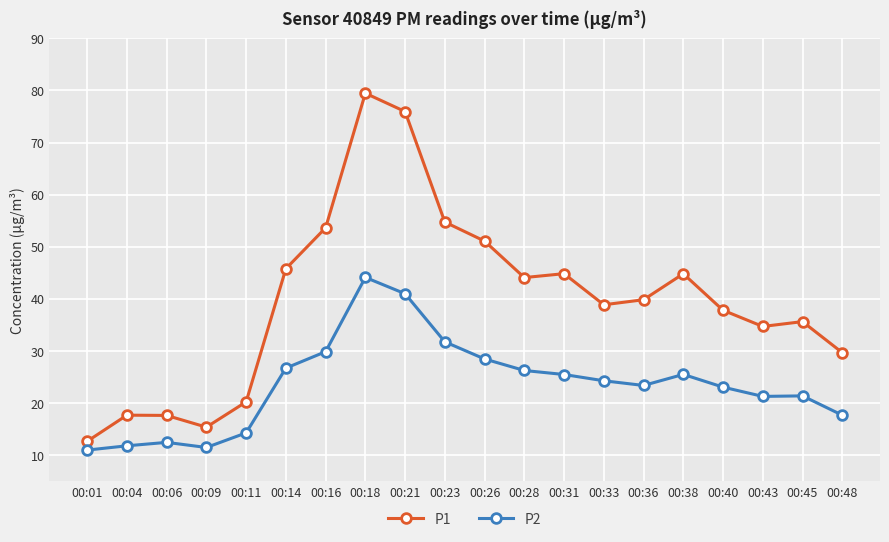

What is the difference between the maximum and minimum values in the P2 series?

33.1